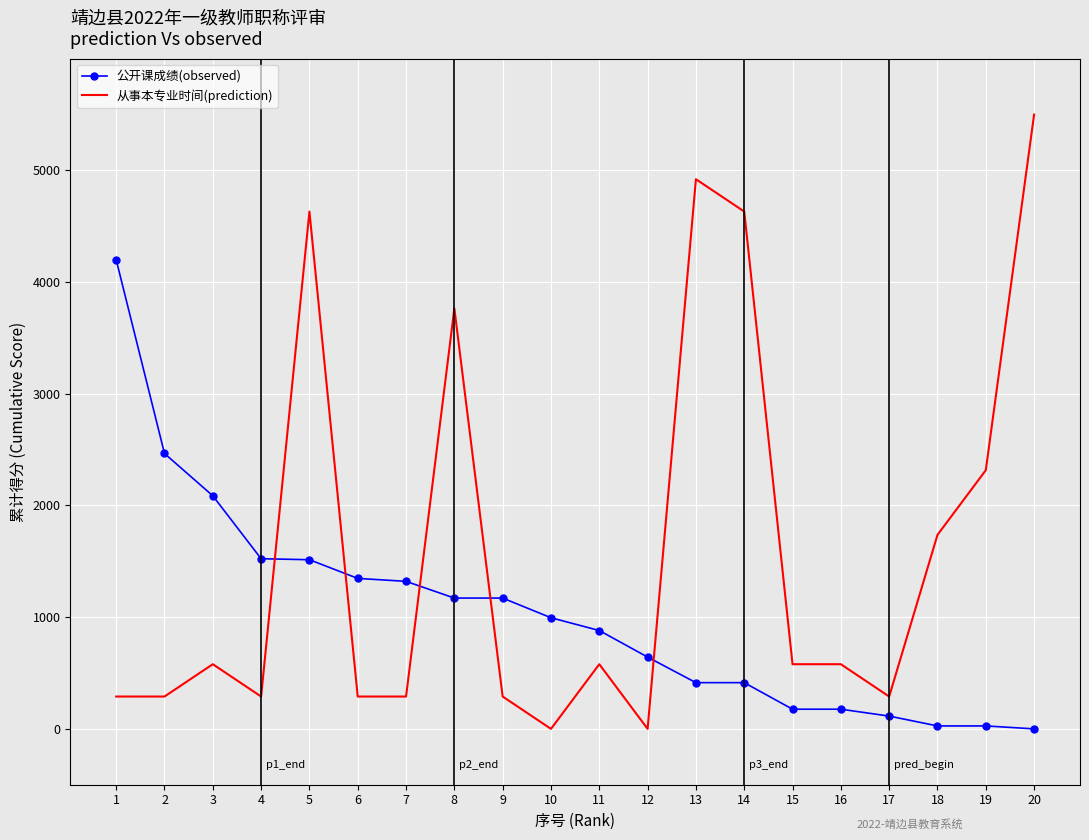

At which label does 公开课成绩(observed) first exceed 994?

1